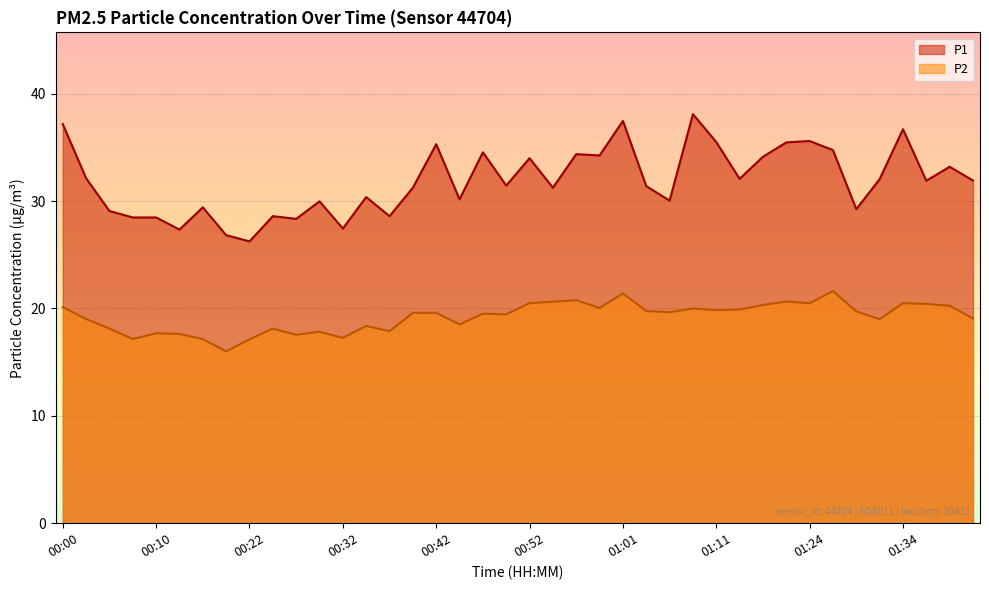

How many data points in P2 are above 19?

25